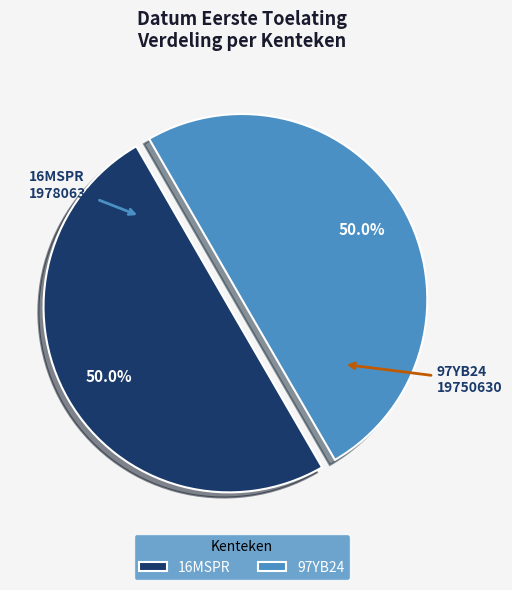

The 16MSPR slice represents 39% of the pie. True or false?

False